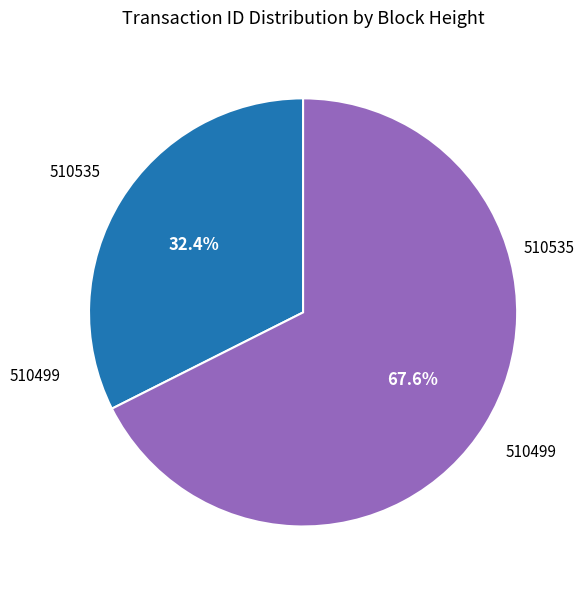

Is there a majority slice in this chart?

Yes